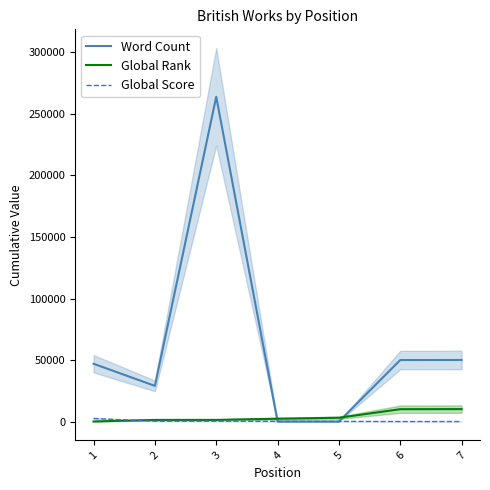

What is the highest value of the Word Count series?

264000